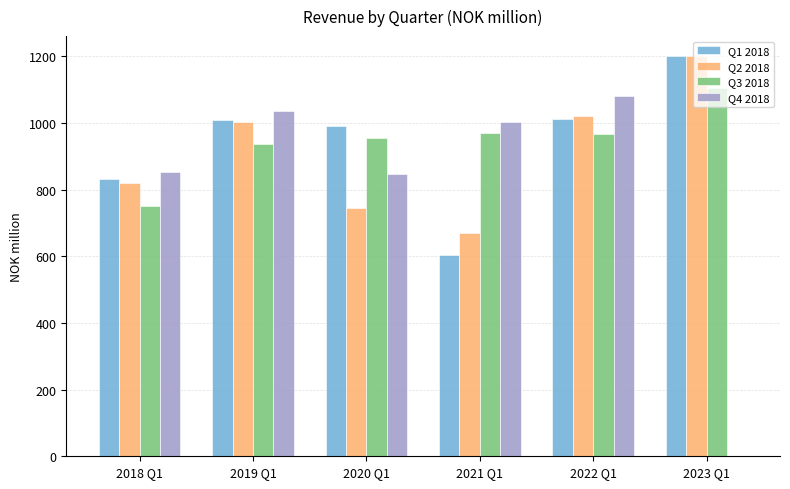

Which label corresponds to the largest value in the chart?

2023 Q1